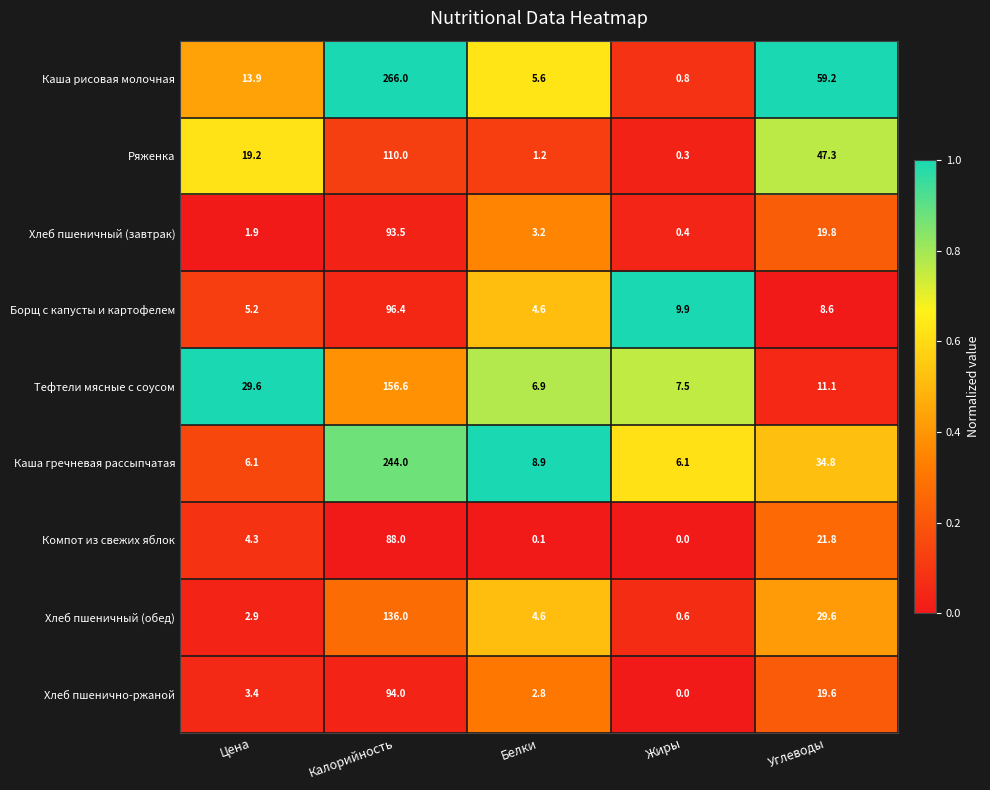

What is the difference between the second highest and second lowest values in the Хлеб пшенично-ржаной series?

16.8